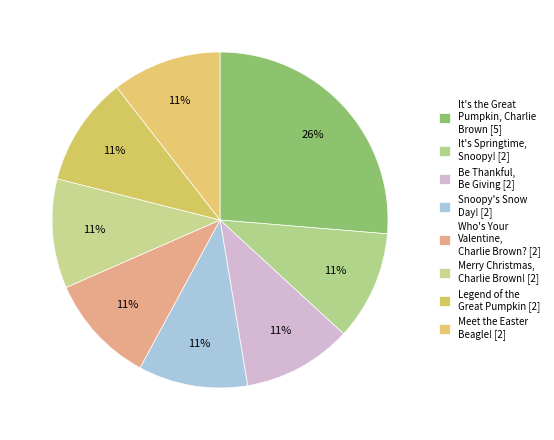

How many segments does this pie chart have?

8